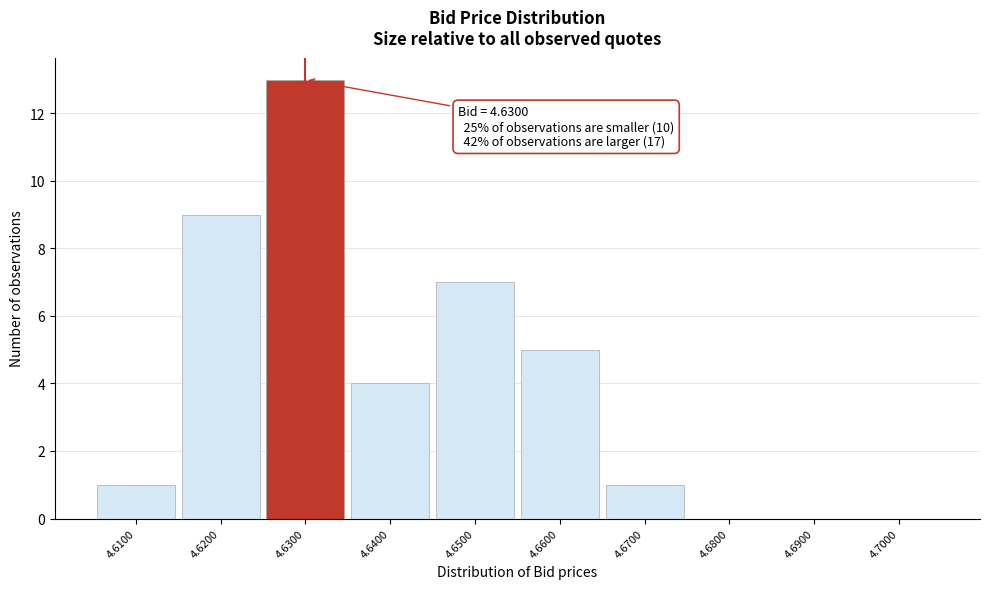

Over which range of the x-axis is the bar tallest?

4.625 to 4.635